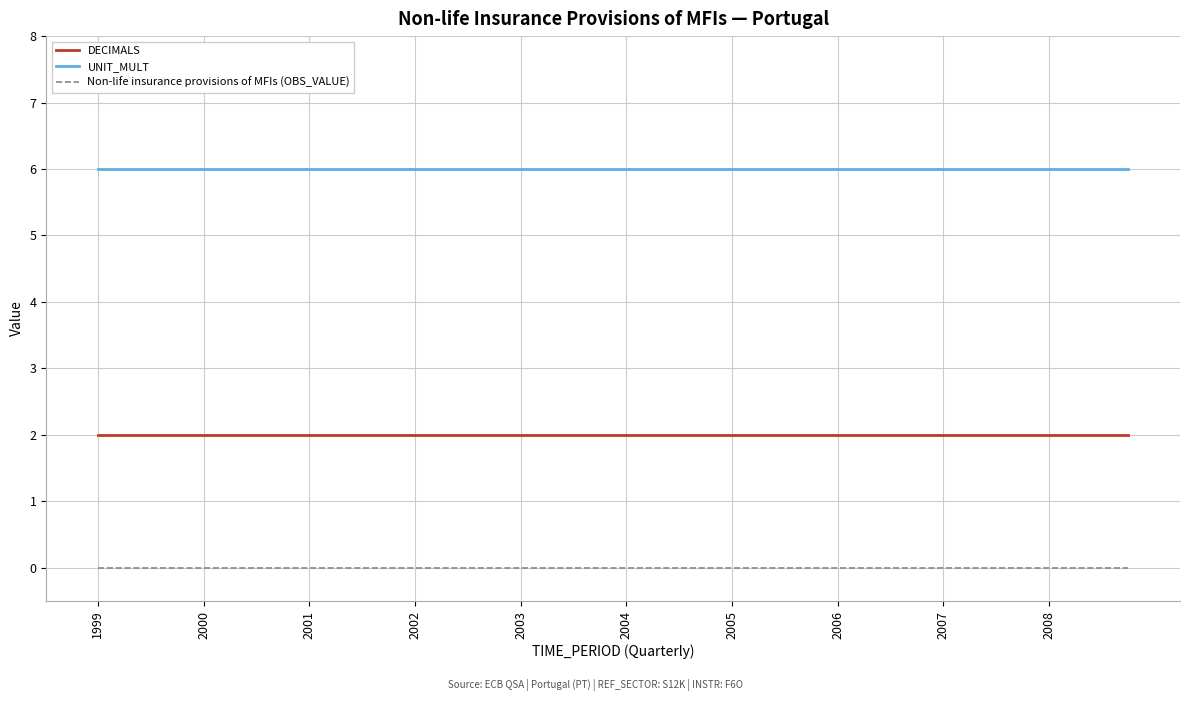

True or false: UNIT_MULT and Non-life insurance provisions of MFIs (OBS_VALUE) cross at least once.

False